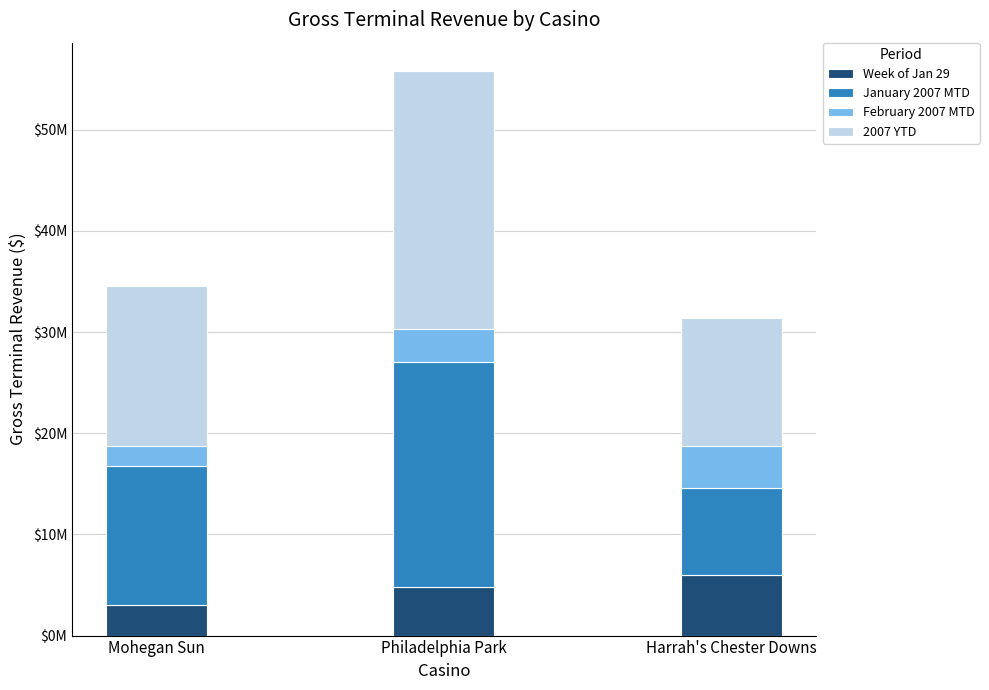

What is the difference between the 2007 YTD values at Harrah's Chester Downs and Philadelphia Park?

12833247.0